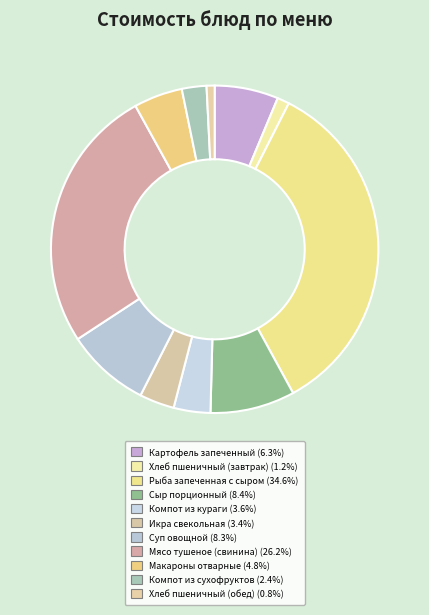

Count the number of slices in the pie.

11